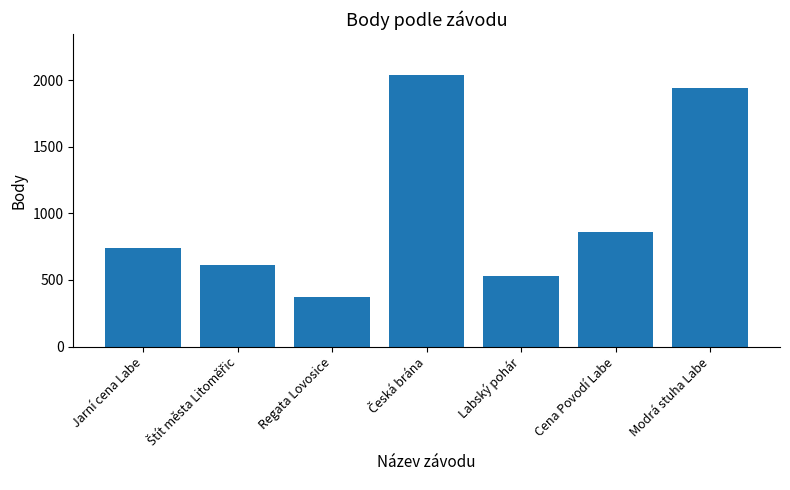

What is the label of the 7th bar from the right?

Jarní cena Labe